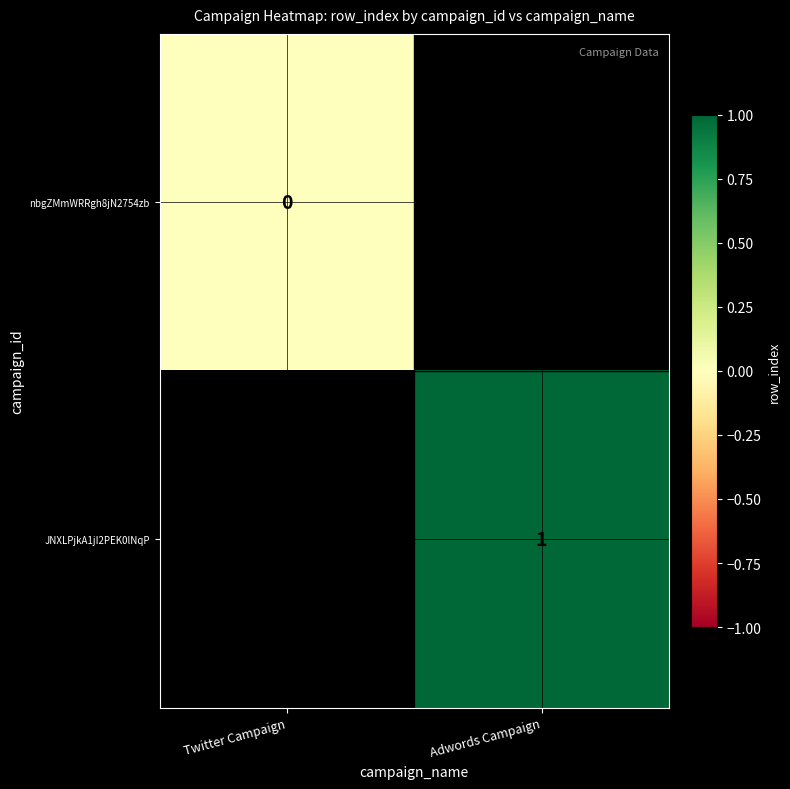

Is it true that JNXLPjkA1jI2PEK0lNqP equals 2 at Adwords Campaign?

False